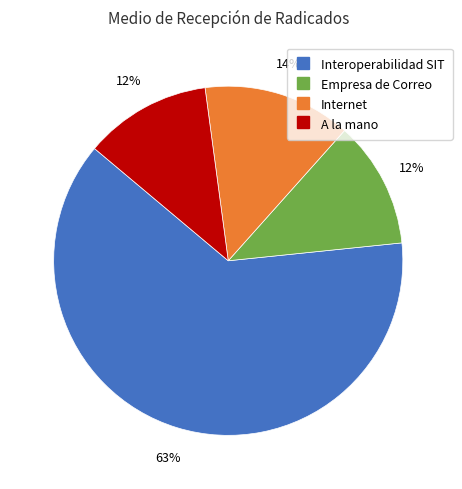

To the nearest percent, what is the average slice percentage?

25%